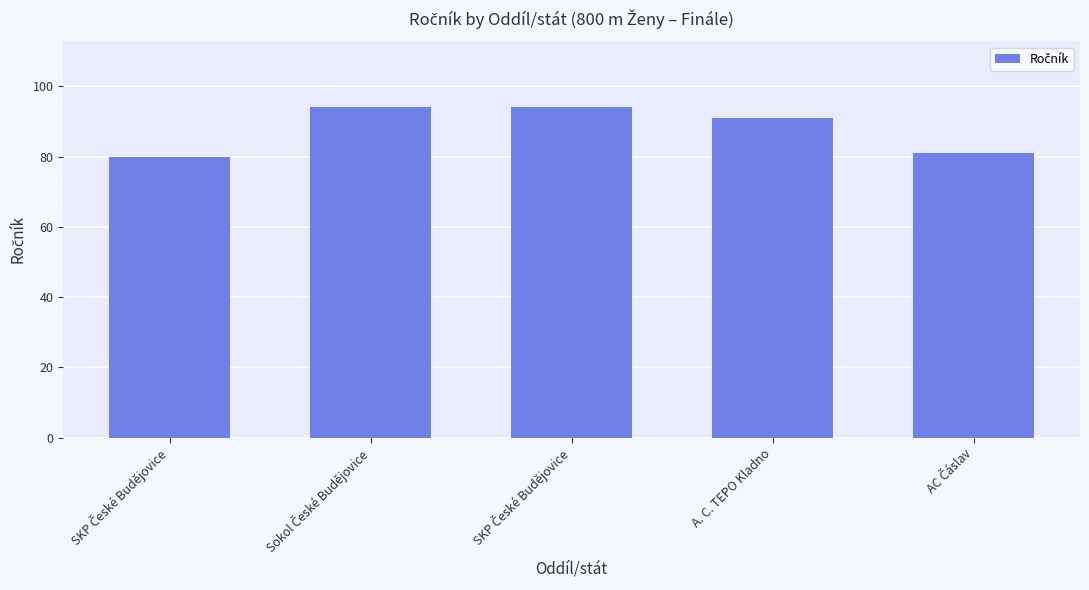

How many bars are there in total?

5